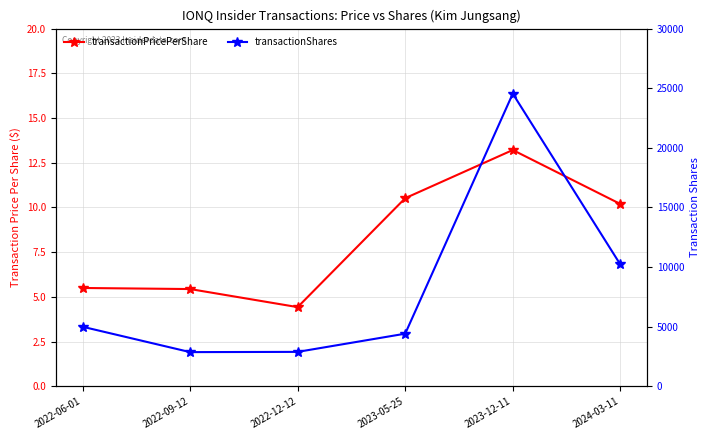

Count the number of data series in this chart.

2